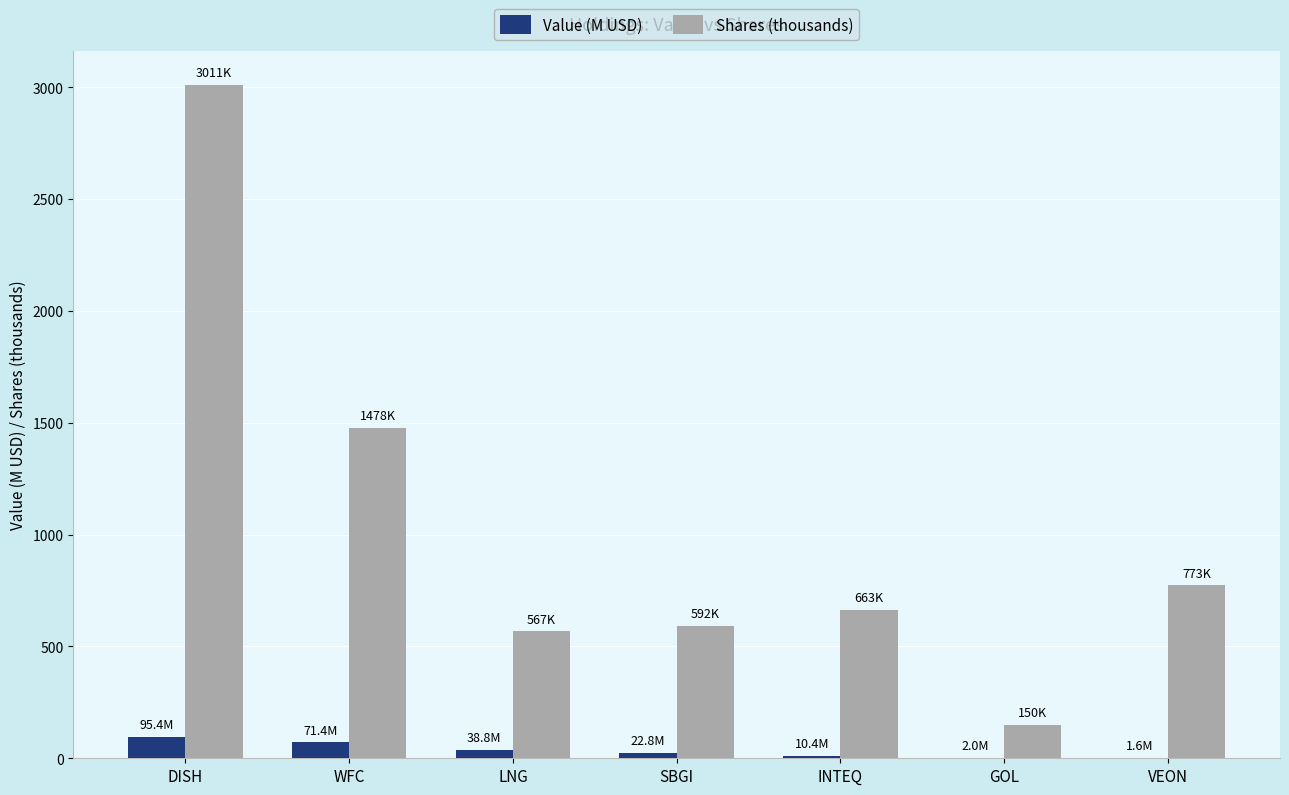

What is the highest value of the Shares (thousands) series?

3011.4